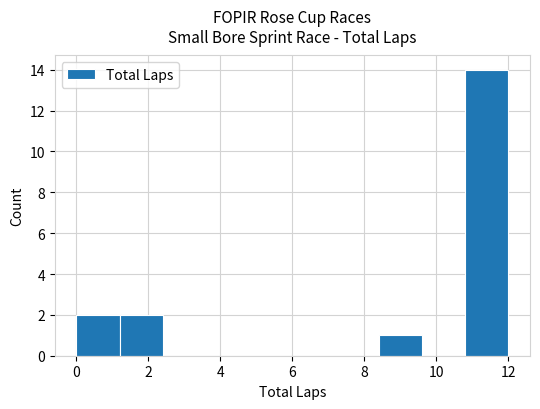

How tall is the bar that spans 8.4 to 9.6 on the x-axis? The values are not printed on the chart, so give them approximately, as read against the axis.

1